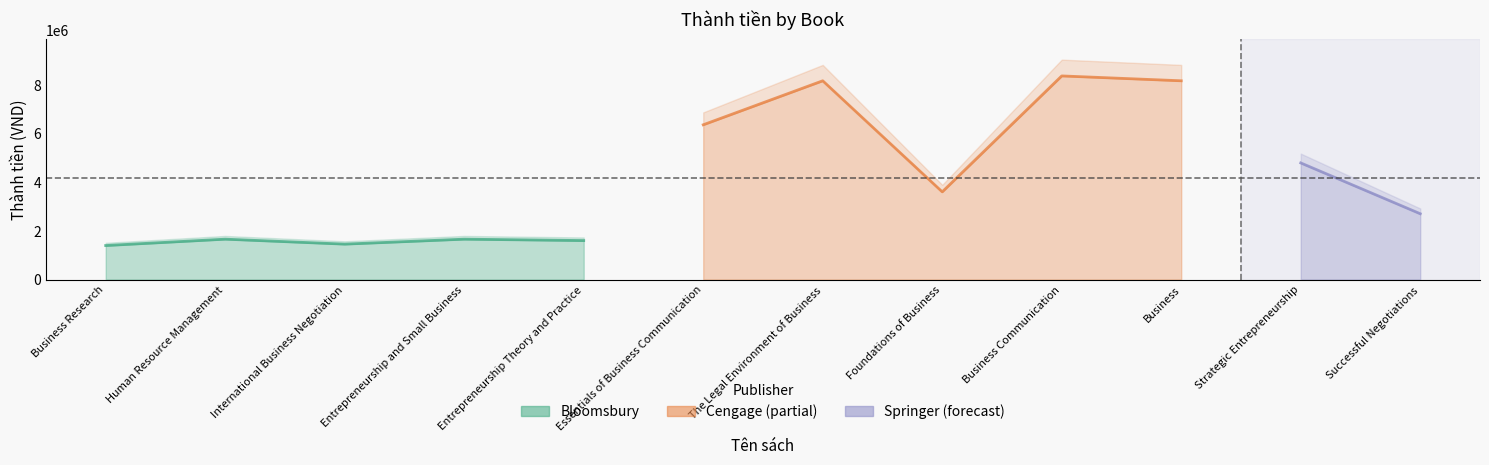

What is the value of the 7th point from the left?

8162000